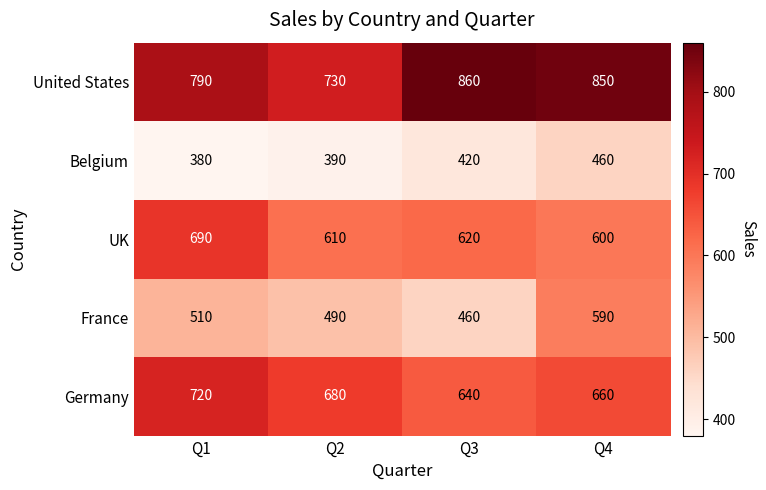

Reading left to right, list all the values displayed in this chart.

United States: Q1=790	Q2=730	Q3=860	Q4=850
Belgium: Q1=380	Q2=390	Q3=420	Q4=460
UK: Q1=690	Q2=610	Q3=620	Q4=600
France: Q1=510	Q2=490	Q3=460	Q4=590
Germany: Q1=720	Q2=680	Q3=640	Q4=660